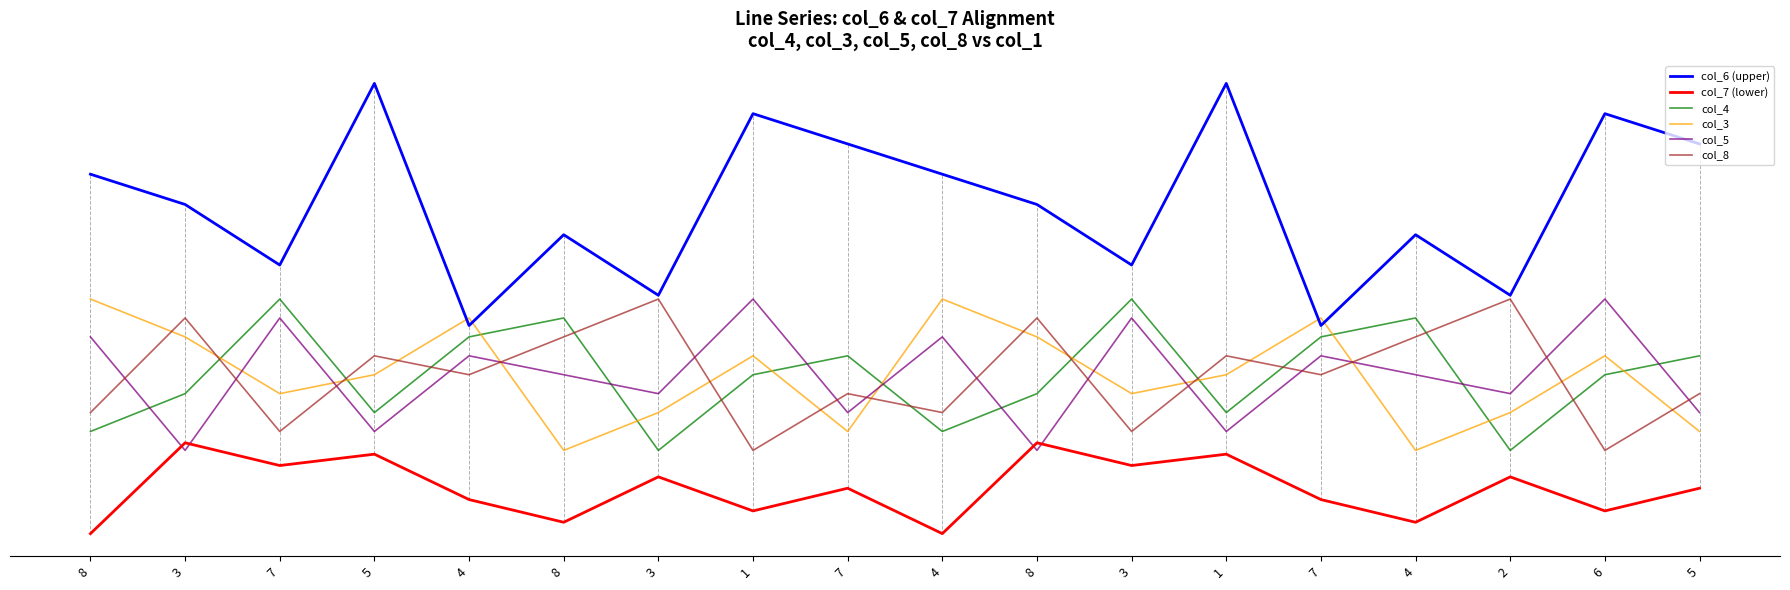

What is the difference between the highest and lowest values at 5?

49.0